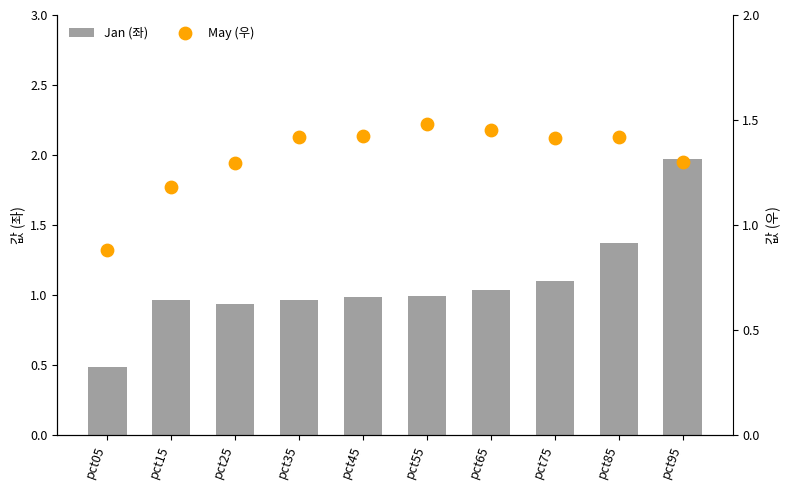

Which series has the largest total across all categories?

May (우)